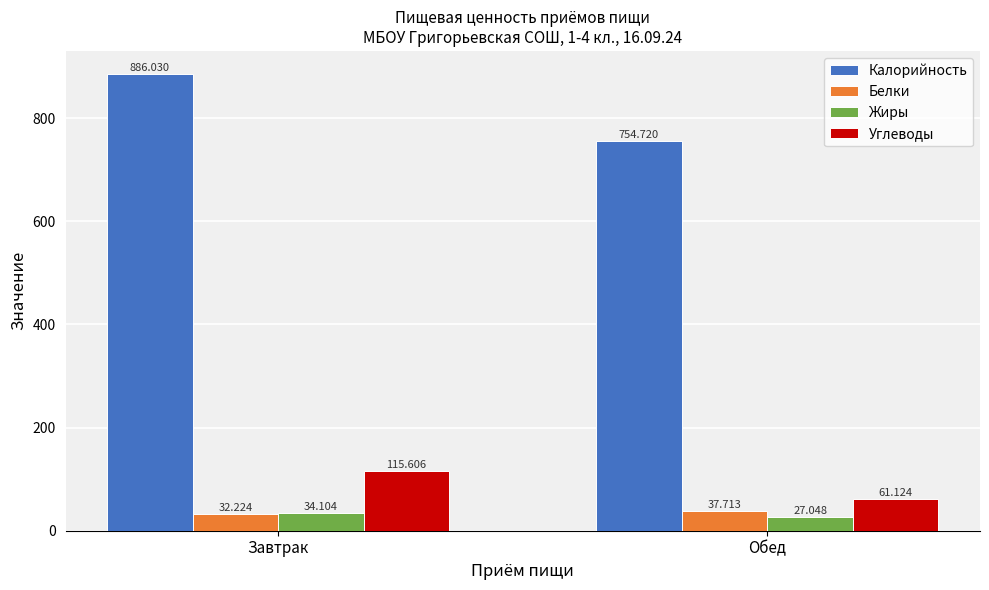

What is the average value of the Углеводы series?

88.4